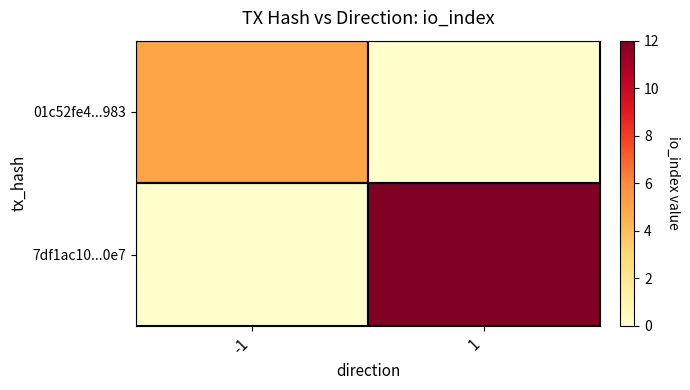

Reading left to right, what are all the values shown in this chart?

01c52fe4...983: -1=5	1=0
7df1ac10...0e7: -1=0	1=12